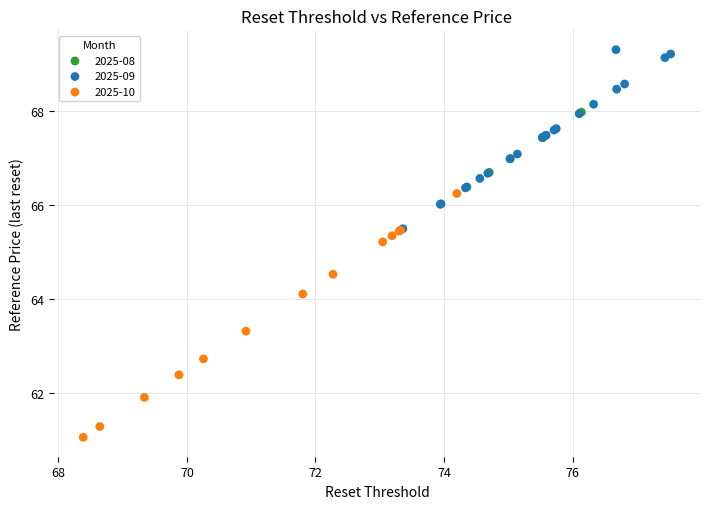

What are all the series names shown in the legend?

2025-08, 2025-09, 2025-10